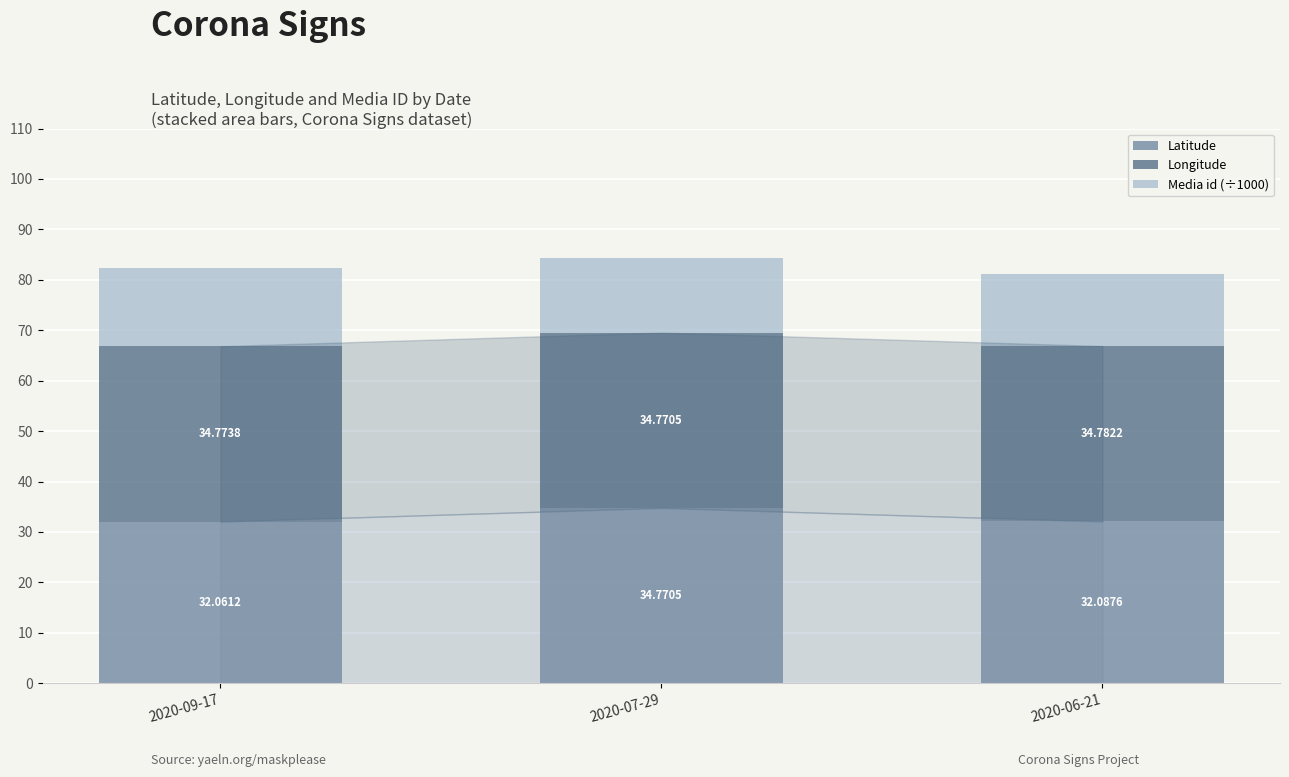

What is the total value across all series at 2020-09-17?

82.3